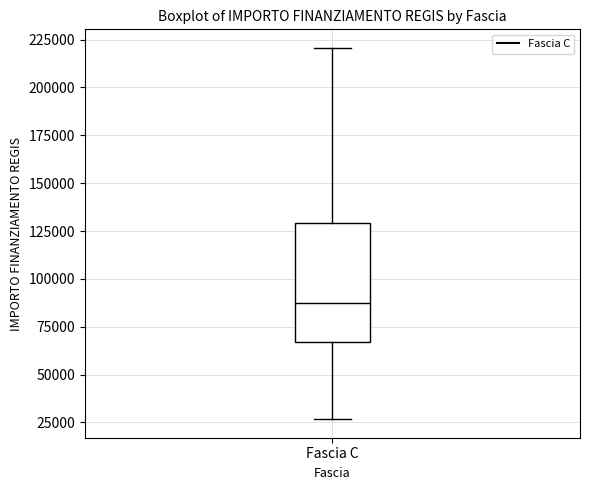

Read this box plot against the y-axis: the position of the median line, the range covered by the box, and the ends of both whiskers. The values are not printed on the chart, so give them approximately, as read against the axis.

median 85000, box 65000 to 130000, whiskers 25000 to 220000